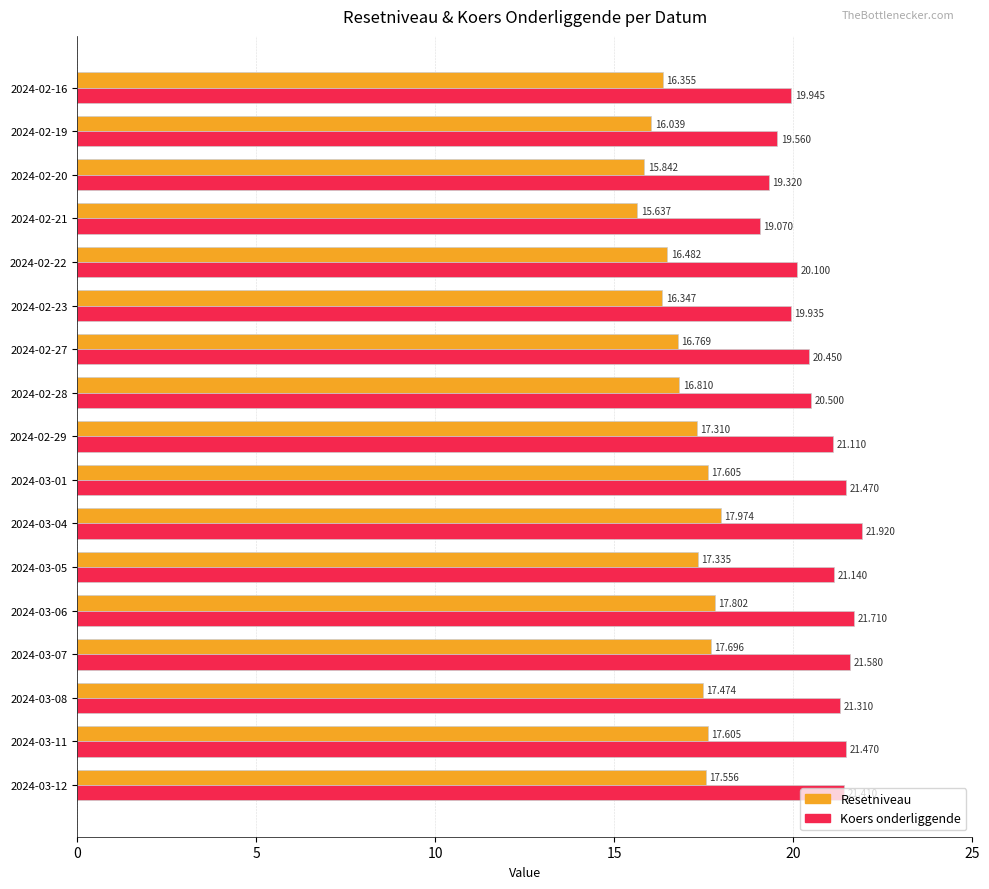

At which label does Koers onderliggende reach its peak?

2024-03-04